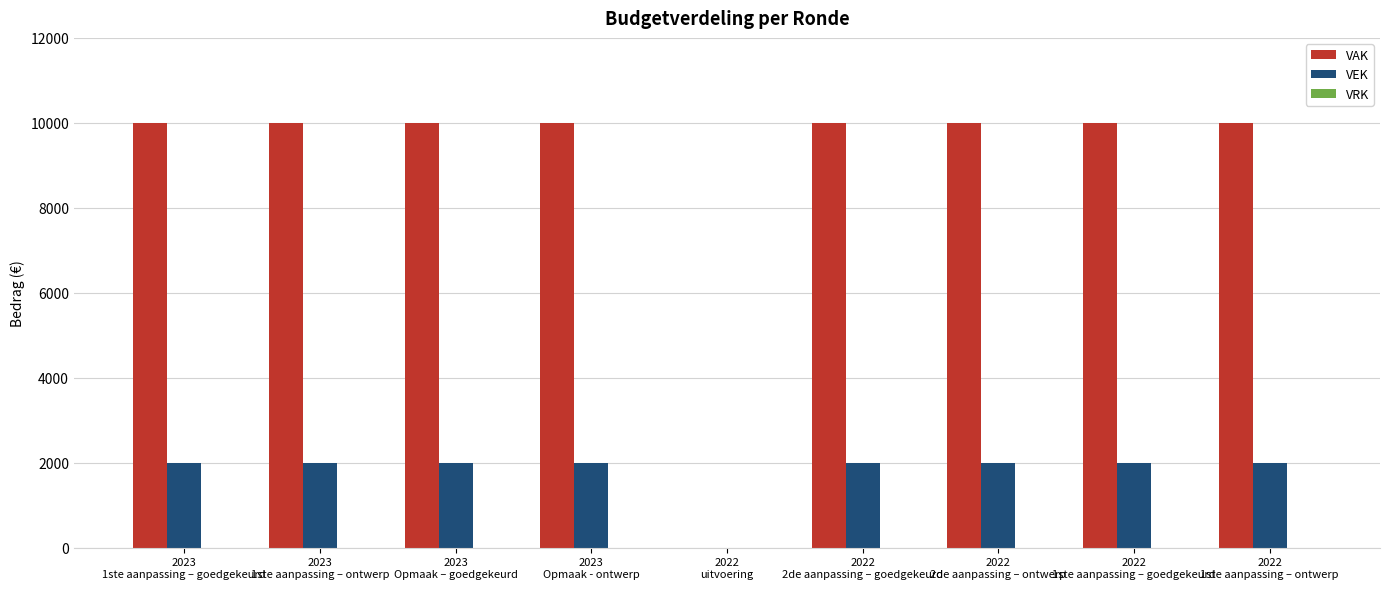

What is the highest value of the VEK series?

2000